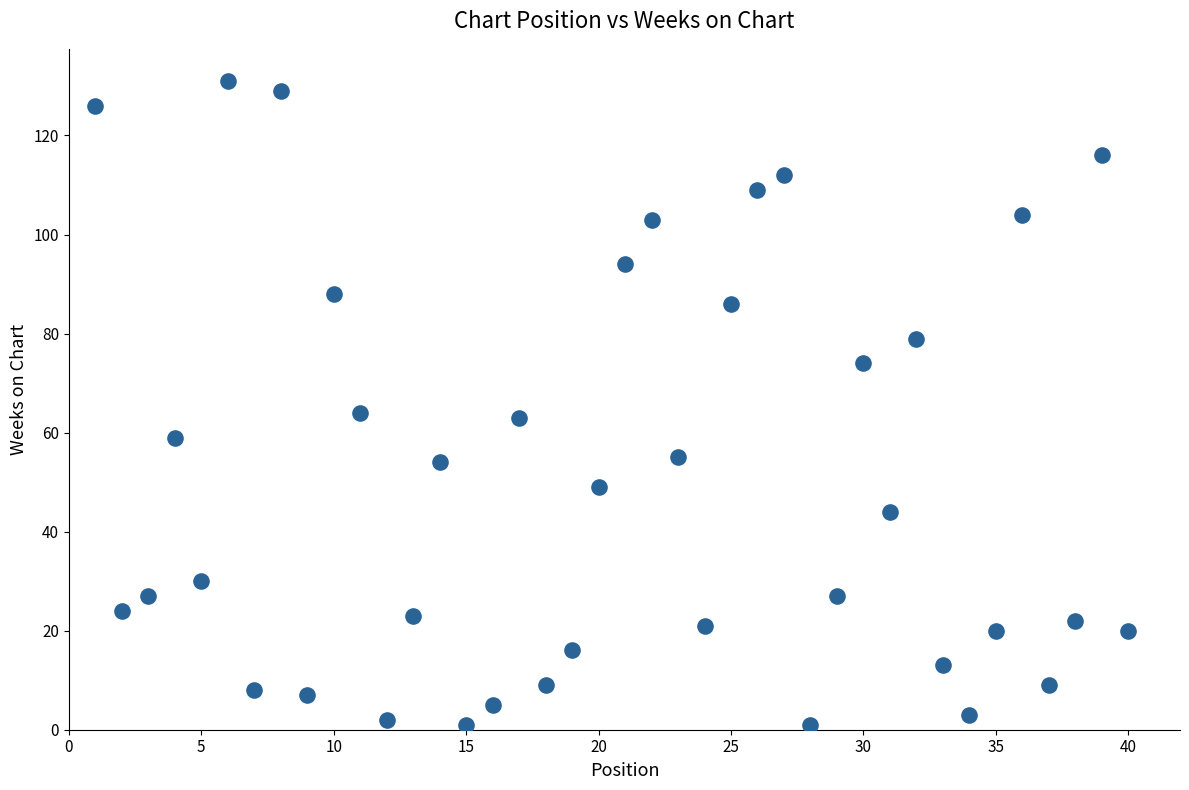

What is the range of X values (max minus min)?

39